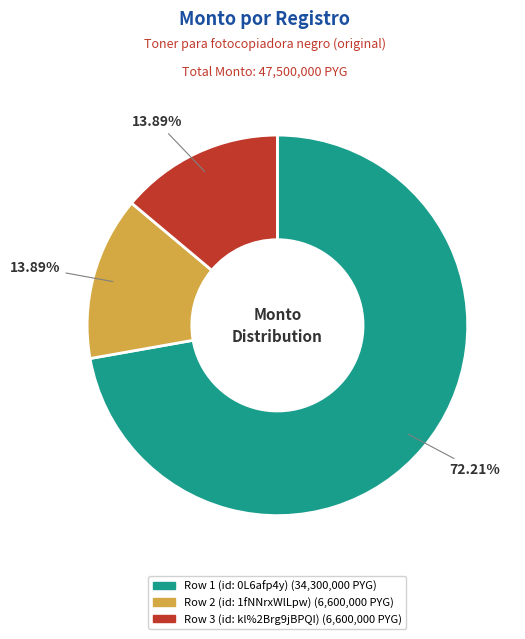

How many segments does this pie chart have?

3